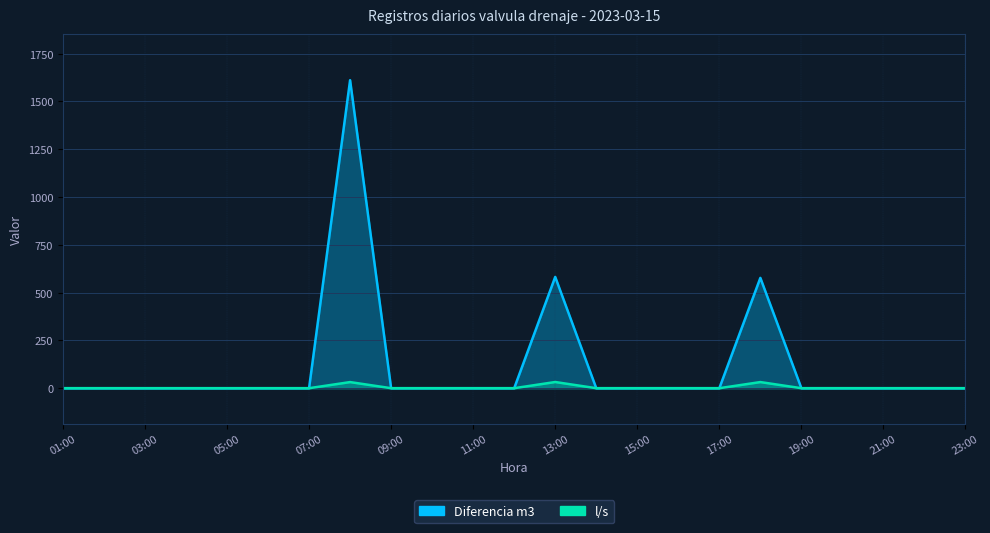

Reading left to right, transcribe all the data shown in this chart.

Diferencia m3: 0.0	0.0	0.0	0.0	0.0	0.0	0.0	1611.0	0.0	0.0	0.0	0.0	582.0	0.0	0.0	0.0	0.0	577.0	0.0	0.0	0.0	0.0	0.0
l/s: 0.0	0.0	0.0	0.0	0.0	0.0	0.0	32.0	0.0	0.0	0.0	0.0	32.3	0.0	0.0	0.0	0.0	32.1	0.0	0.0	0.0	0.0	0.0